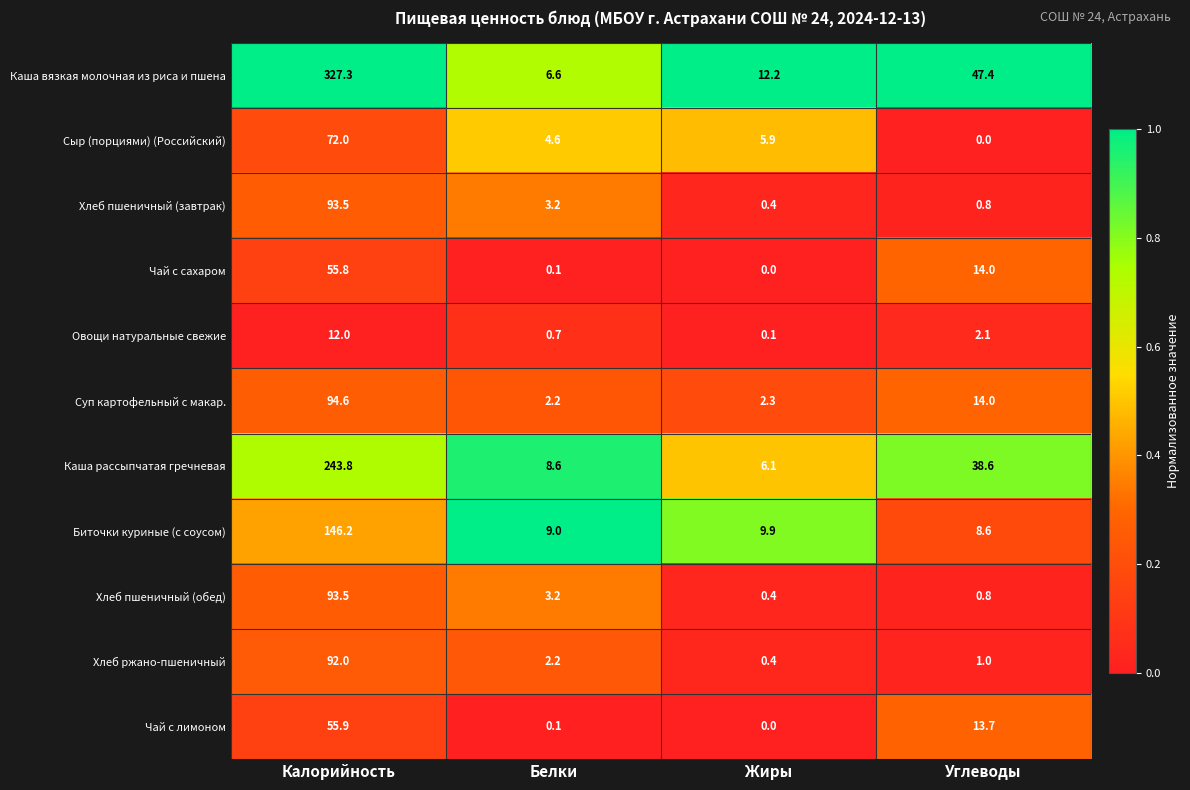

Which category has the highest value across all series?

Калорийность